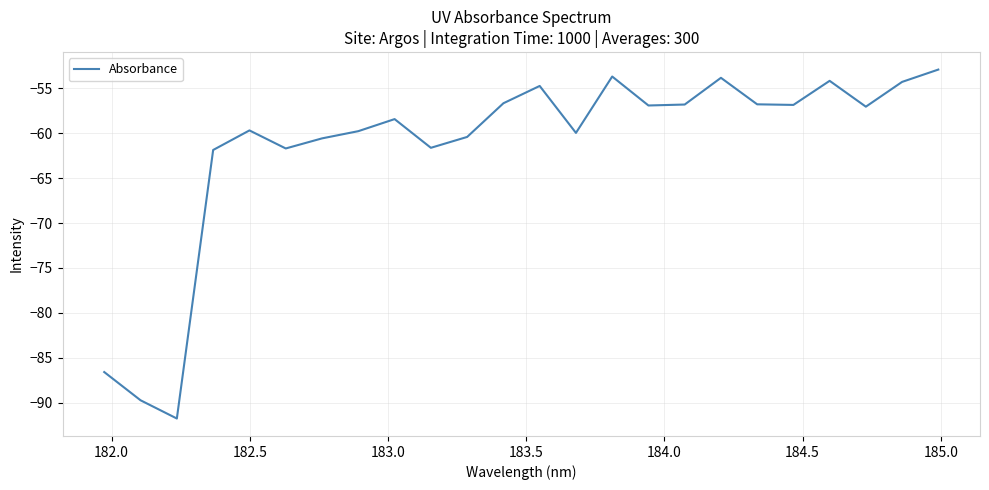

What is the smallest value displayed?

-91.8